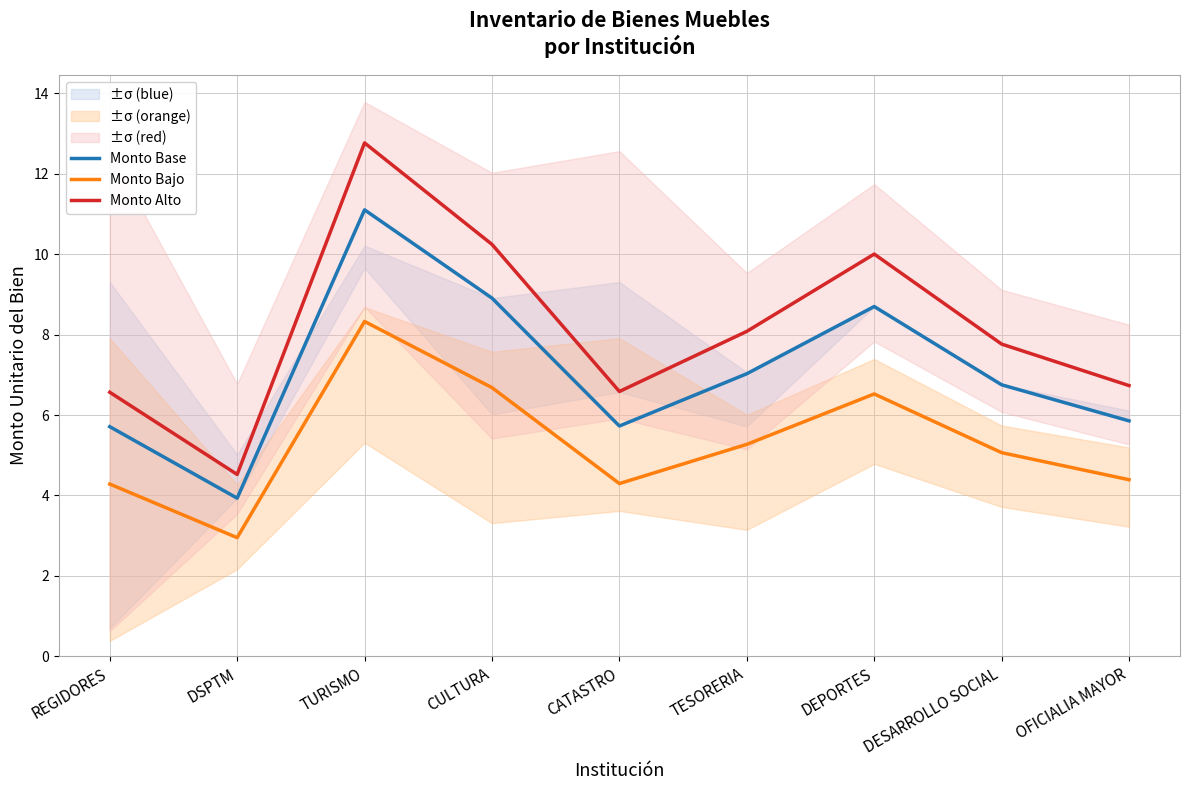

Which label corresponds to the largest value in the chart?

TURISMO